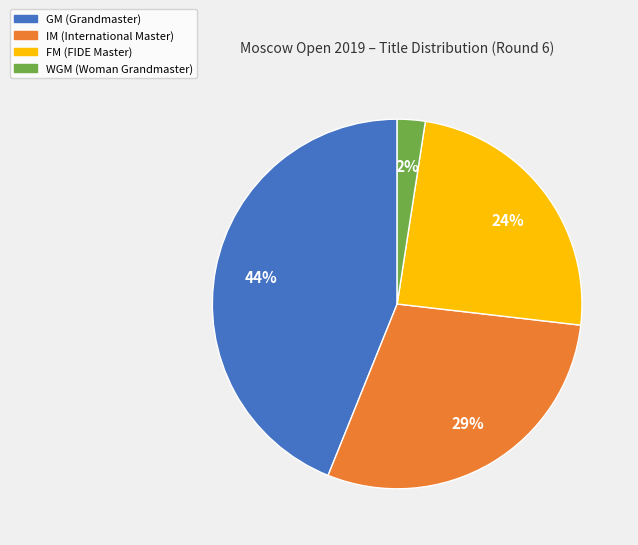

To the nearest percent, what is the average slice percentage?

25%